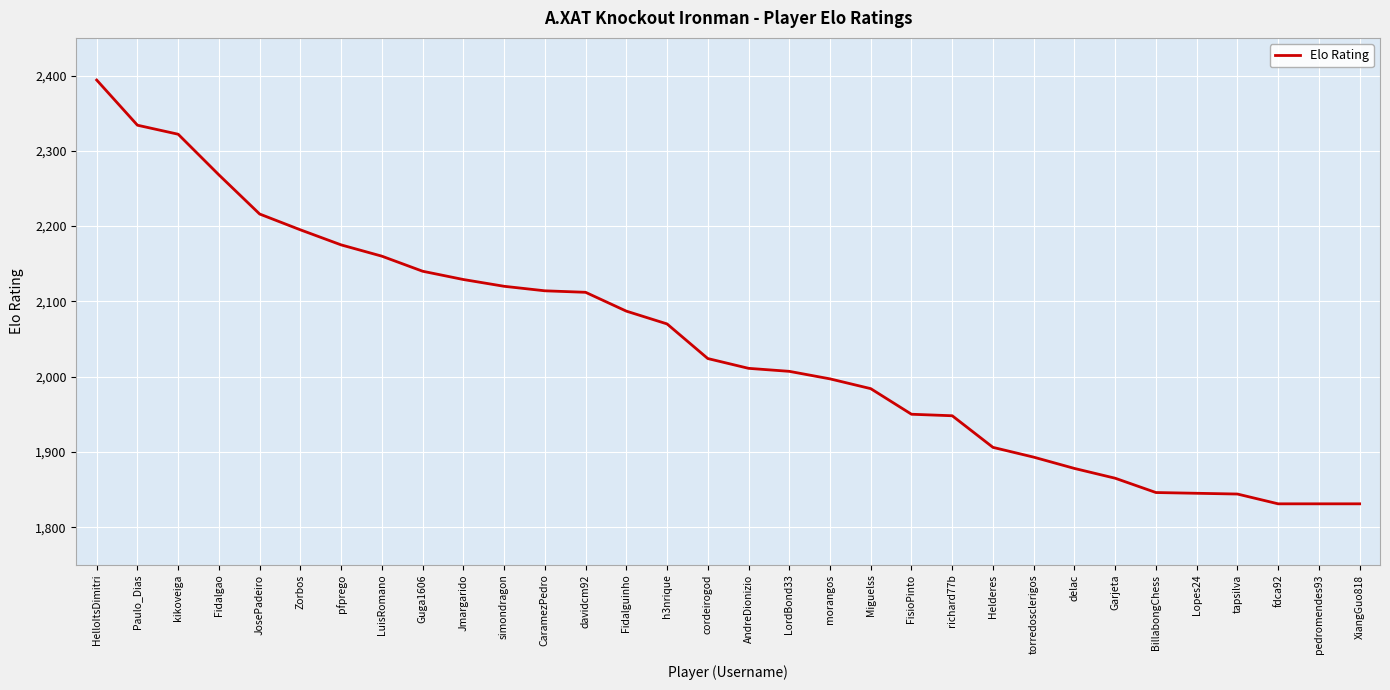

Between davidcm92 and LuisRomano, which is larger?

LuisRomano